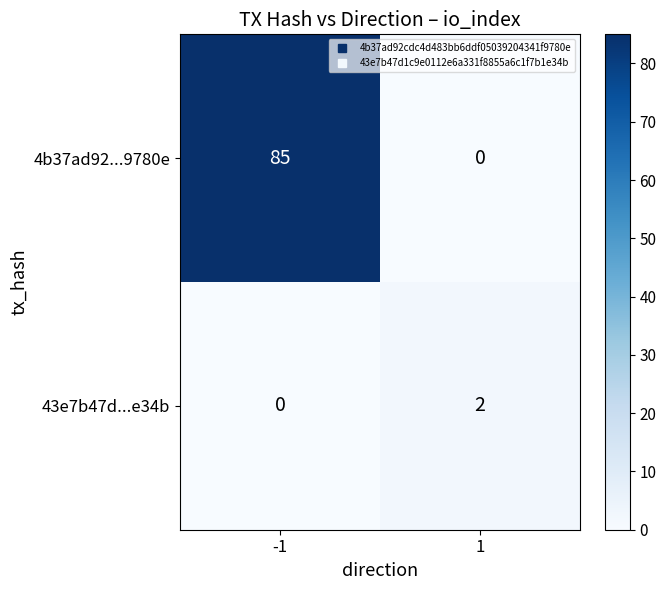

Reading left to right, what are all the values shown in this chart?

4b37ad92...9780e: 85	0
43e7b47d...e34b: 0	2